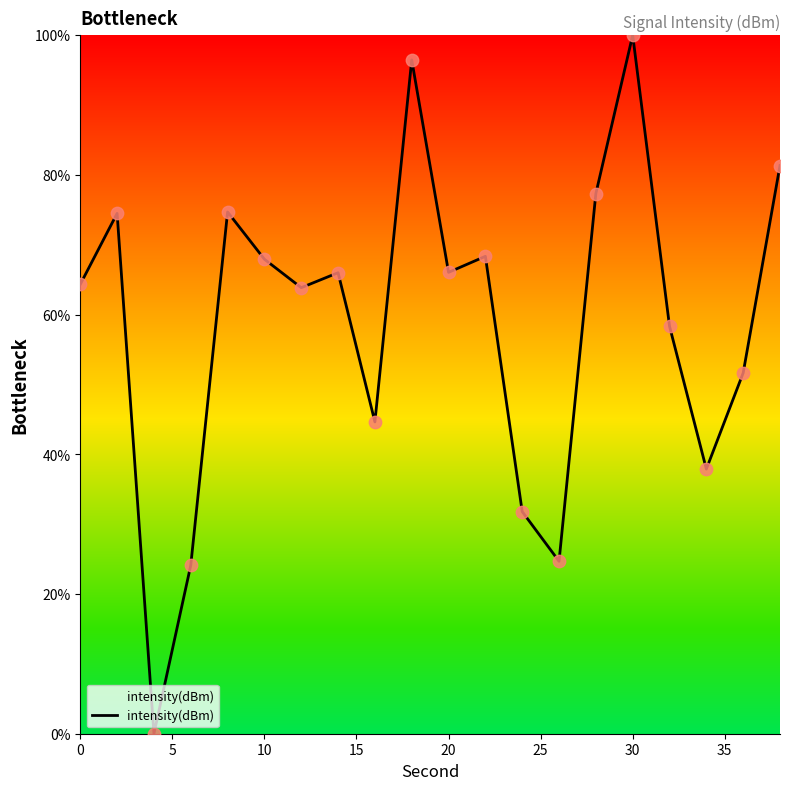

What is the difference between the maximum and minimum values?

100.0